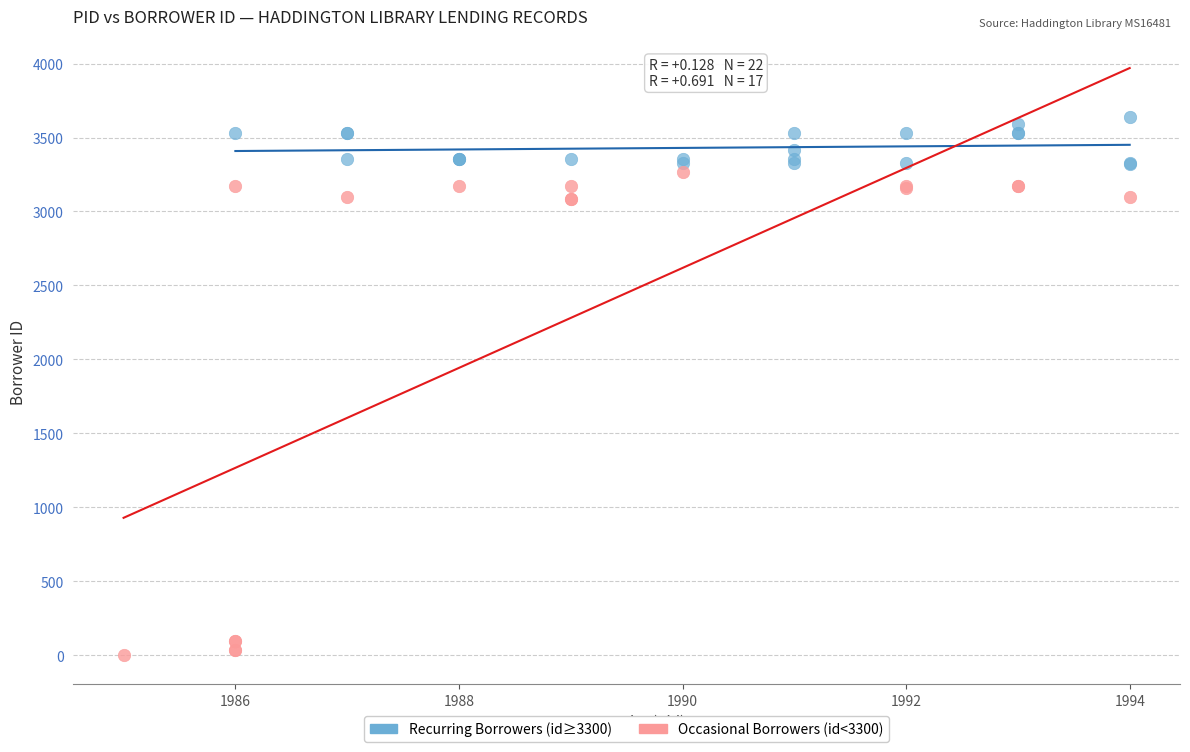

What are all the series names shown in the legend?

Recurring Borrowers (id≥3300), Occasional Borrowers (id<3300)